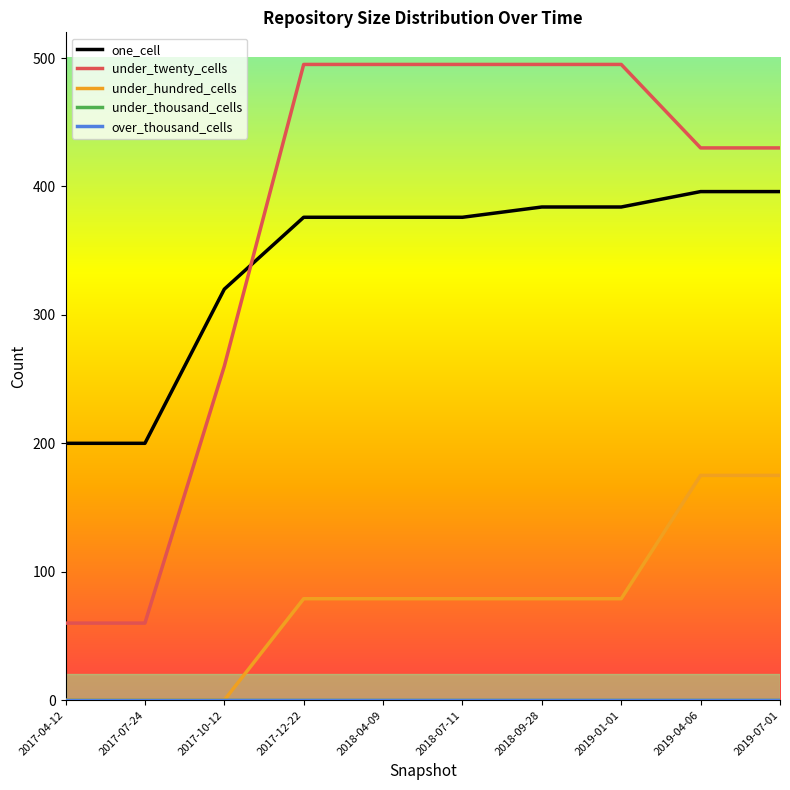

Does the chart display data point markers on the line(s)?

No